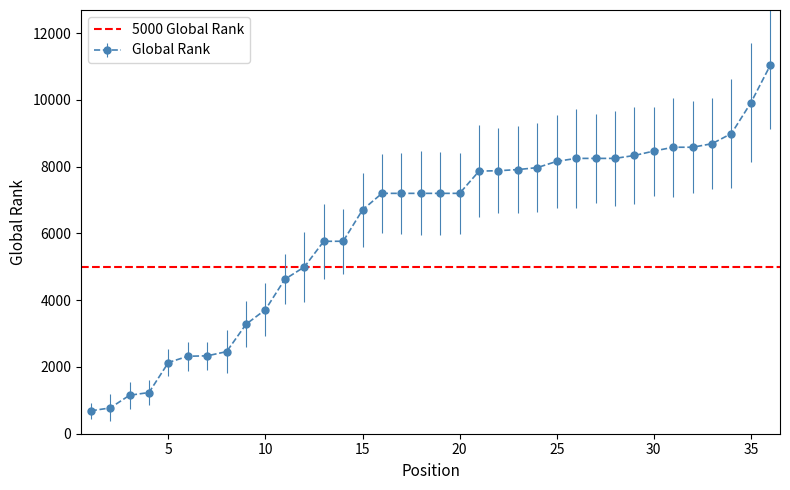

What is the sum of the values at 28 and 4?

9480